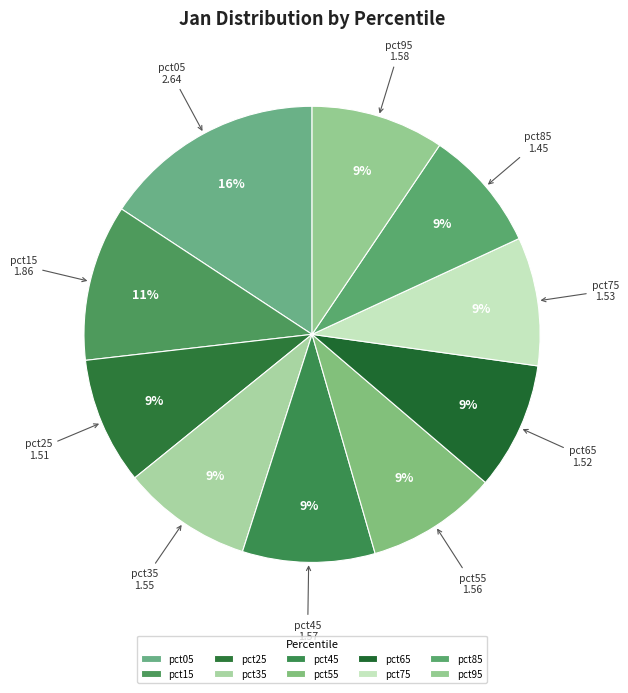

Is there a majority slice in this chart?

No